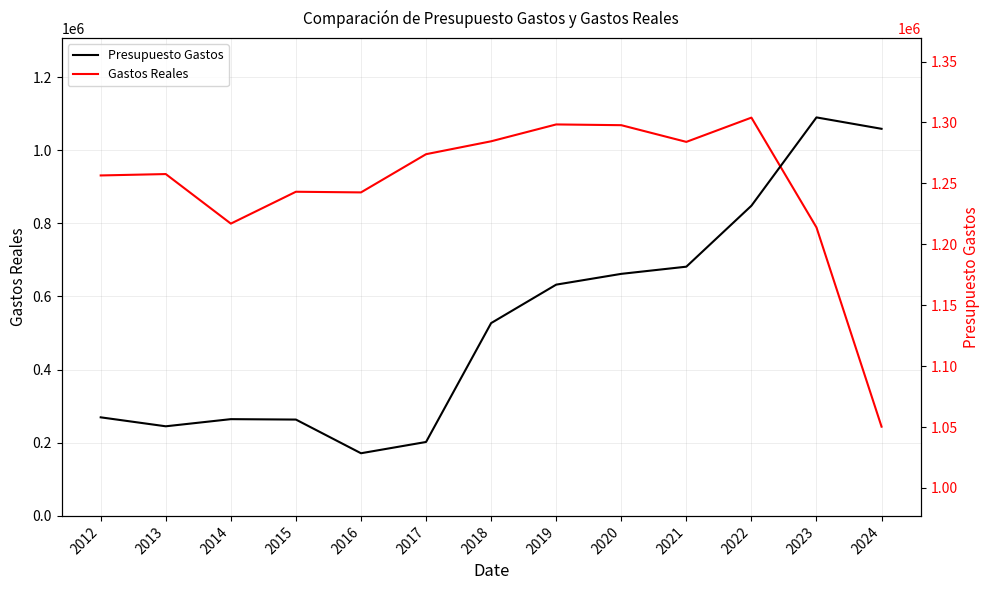

What is the value of the Gastos Reales point at the 3rd from the left?

799305.7